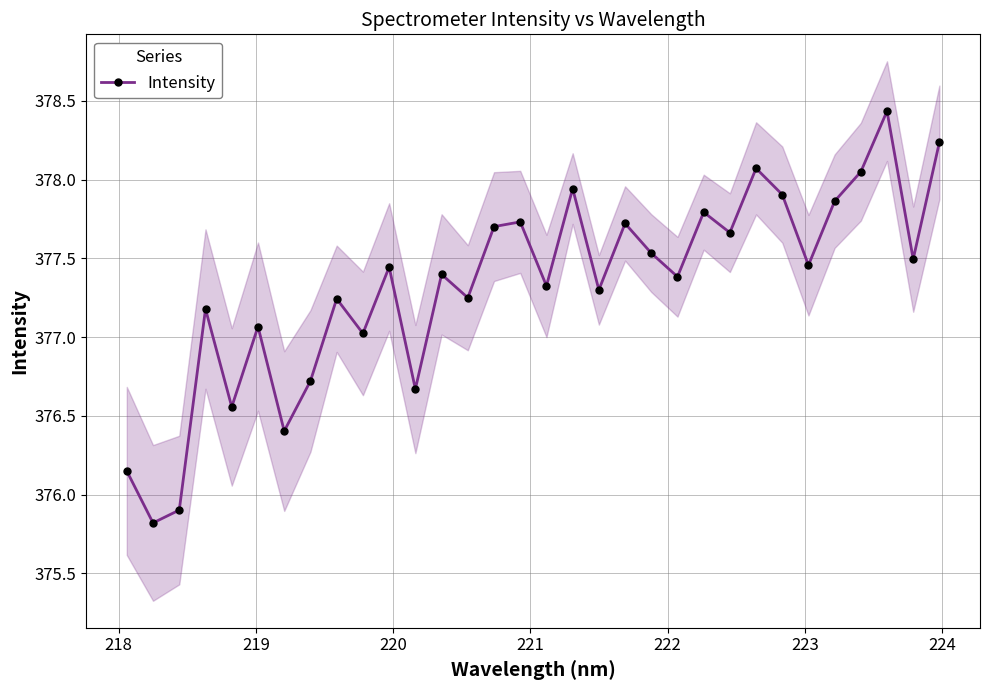

True or false: Intensity has more than 1 points higher than both neighbors.

True